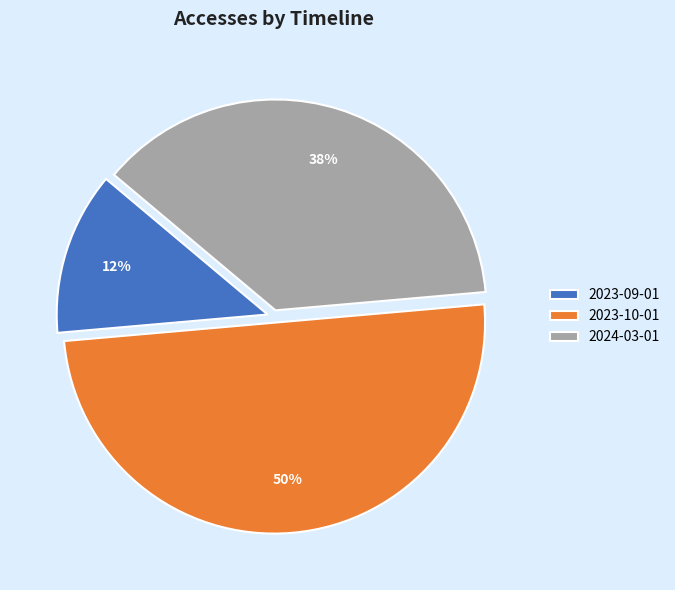

Is the sum of 2024-03-01 and 2023-10-01 greater than half?

Yes